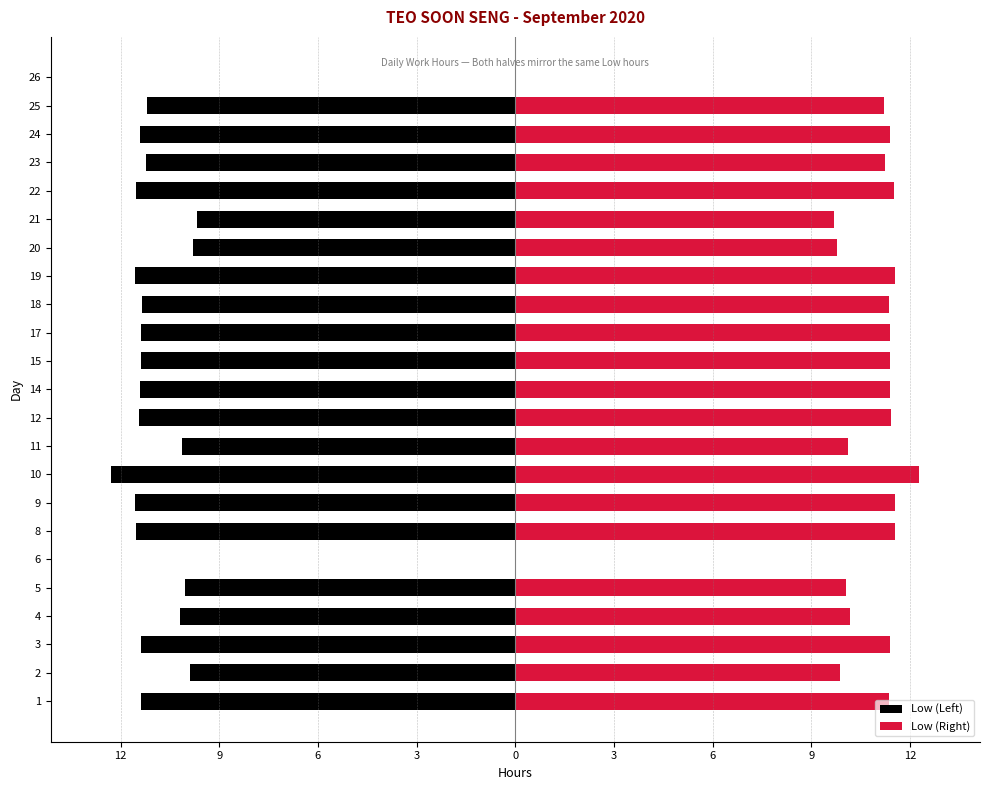

How many positive values does the Low (Right) series have?

21